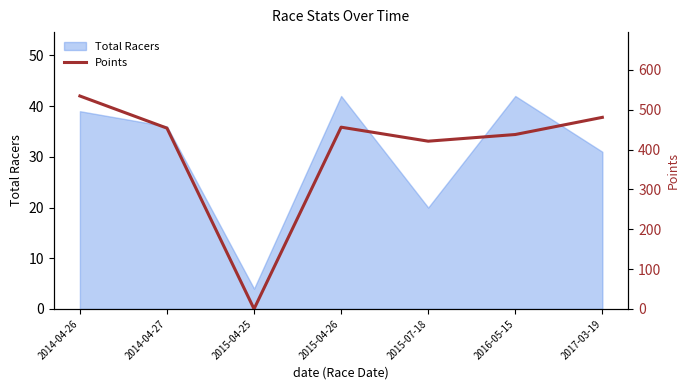

Does the chart display data point markers on the line(s)?

No